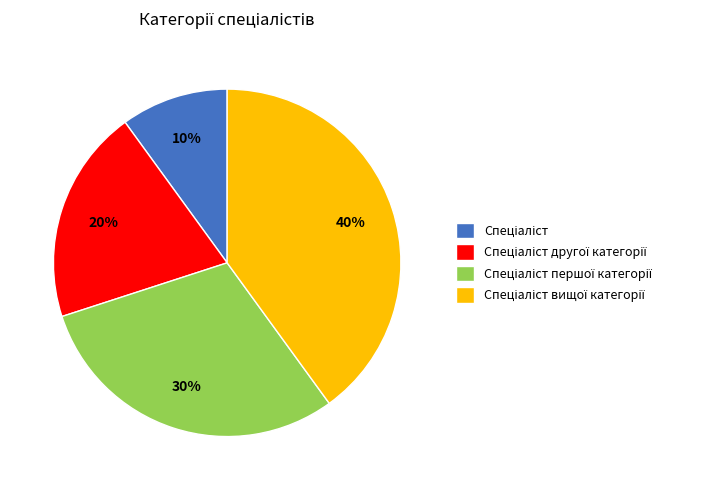

Count the number of slices in the pie.

4